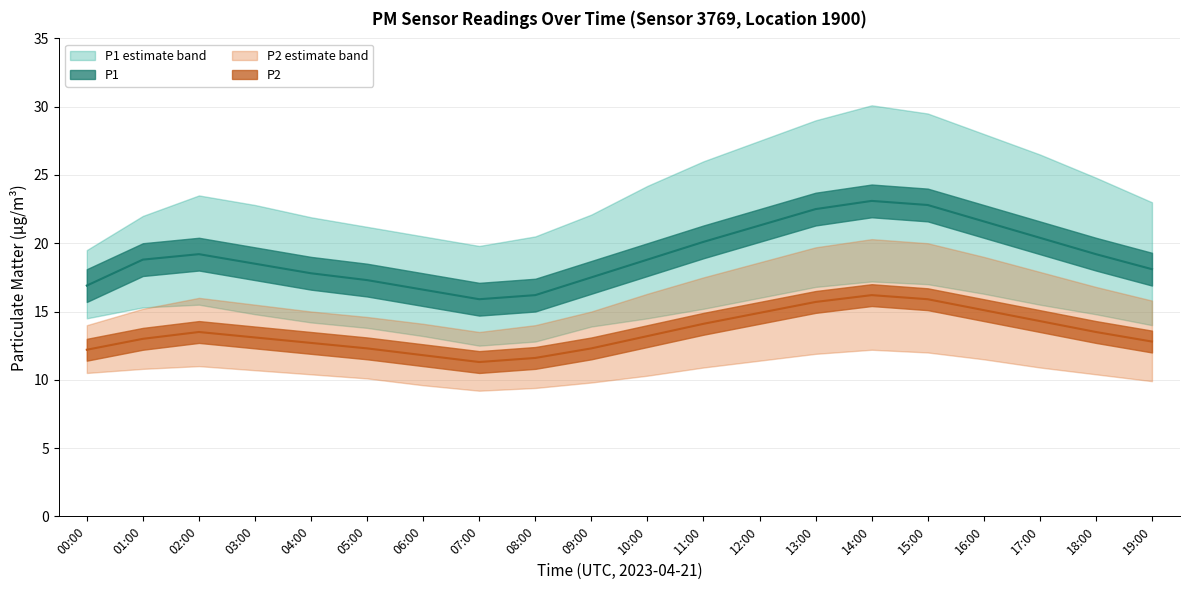

Reading right to left, list all the values displayed in this chart.

P1: 18.1	19.2	20.4	21.6	22.8	23.1	22.5	21.3	20.1	18.8	17.5	16.2	15.9	16.6	17.3	17.8	18.5	19.2	18.8	16.9
P1_upper: 23.0	24.8	26.5	28.0	29.5	30.1	29.0	27.5	26.0	24.2	22.1	20.5	19.8	20.5	21.2	21.9	22.8	23.5	22.0	19.5
P1_lower: 14.0	14.8	15.5	16.3	17.0	17.2	16.8	16.0	15.2	14.5	13.9	12.8	12.5	13.2	13.8	14.2	14.8	15.5	15.3	14.5
P2: 12.8	13.5	14.3	15.1	15.9	16.2	15.7	14.9	14.1	13.2	12.3	11.6	11.3	11.8	12.3	12.7	13.1	13.5	13.0	12.2
P2_upper: 15.8	16.8	17.9	19.0	20.0	20.3	19.7	18.6	17.5	16.3	15.0	14.0	13.5	14.1	14.6	15.0	15.5	16.0	15.2	14.0
P2_lower: 9.9	10.4	10.9	11.5	12.0	12.2	11.9	11.4	10.9	10.3	9.8	9.4	9.2	9.6	10.1	10.4	10.7	11.0	10.8	10.5